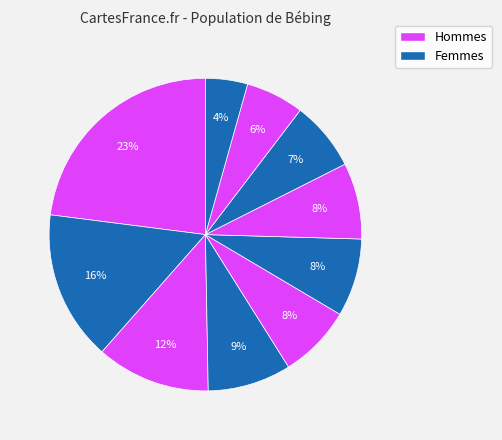

To the nearest percent, what is the difference between the largest and smallest slice percentages?

19%